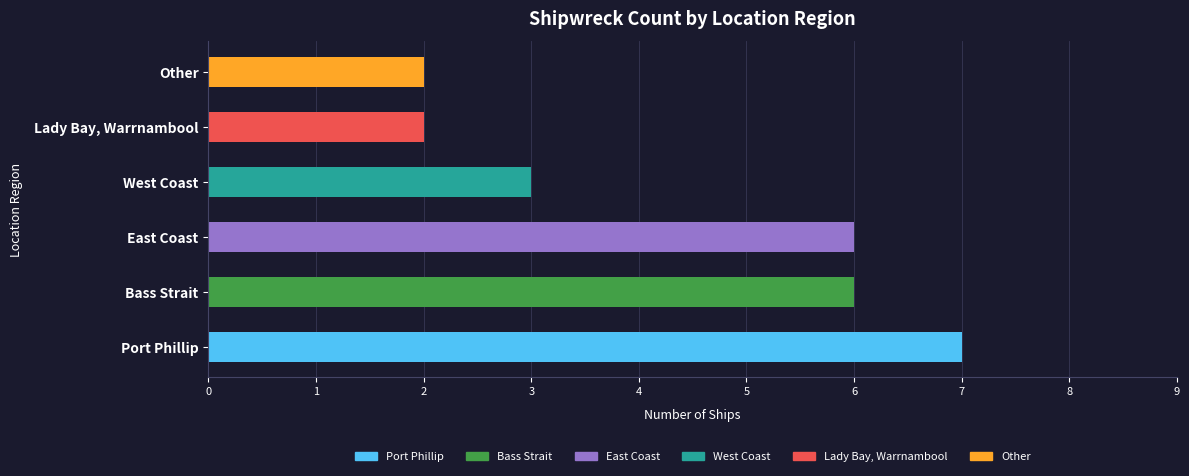

The chart shows a value of 2 at Lady Bay, Warrnambool. True or false?

True